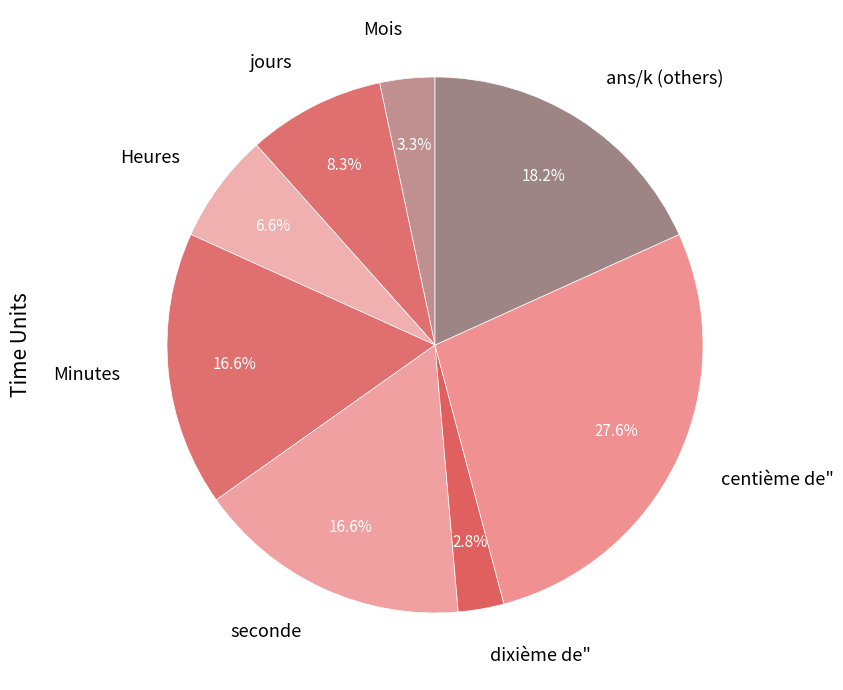

What percentage is NOT represented by seconde?

83.4%